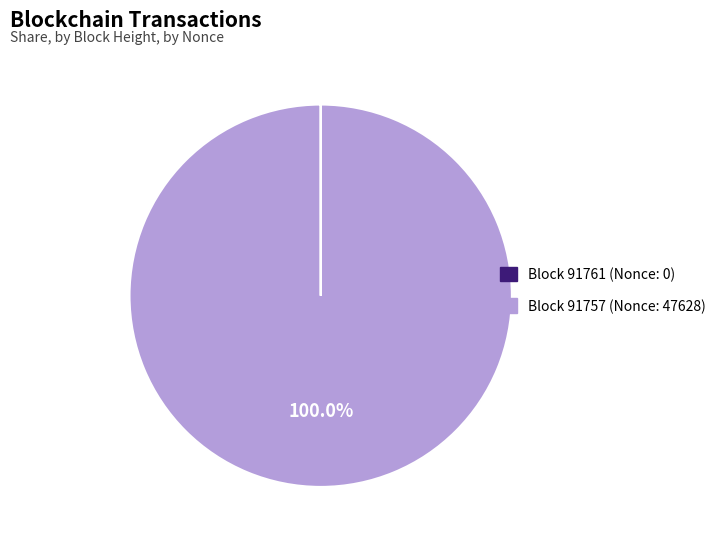

Does any single category account for the majority?

Yes